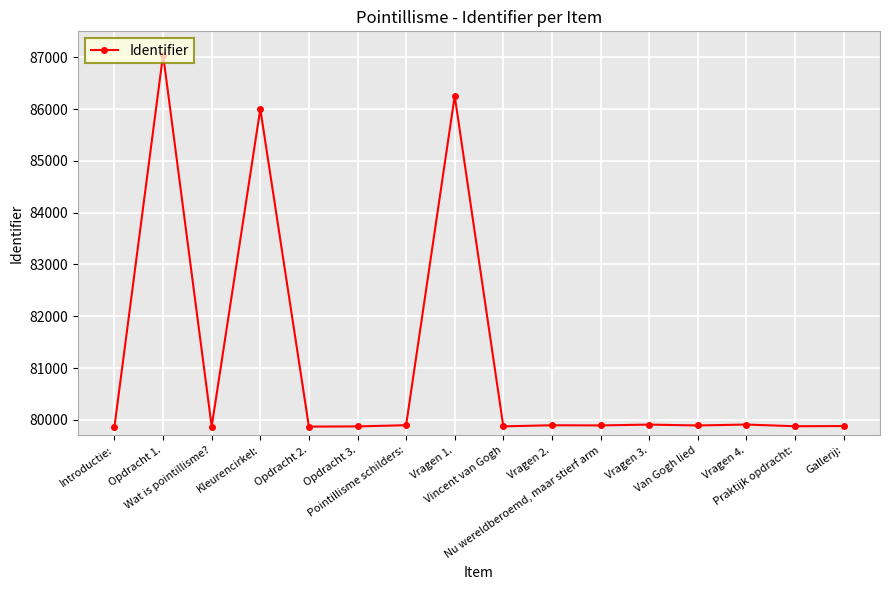

Rank the categories by value from lowest to highest.

Opdracht 2., Wat is pointillisme?, Introductie:, Opdracht 3., Vincent van Gogh, Praktijk opdracht:, Gallerij:, Van Gogh lied, Nu wereldberoemd, maar stierf arm, Vragen 2., Pointillisme schilders:, Vragen 3., Vragen 4., Kleurencirkel:, Vragen 1., Opdracht 1.